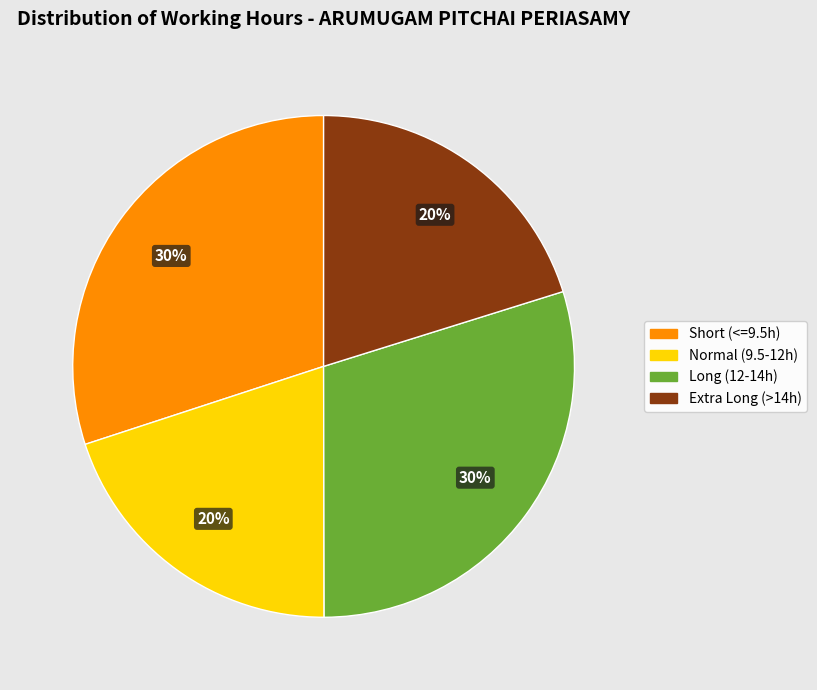

Is there any slice that represents more than half of the pie?

No